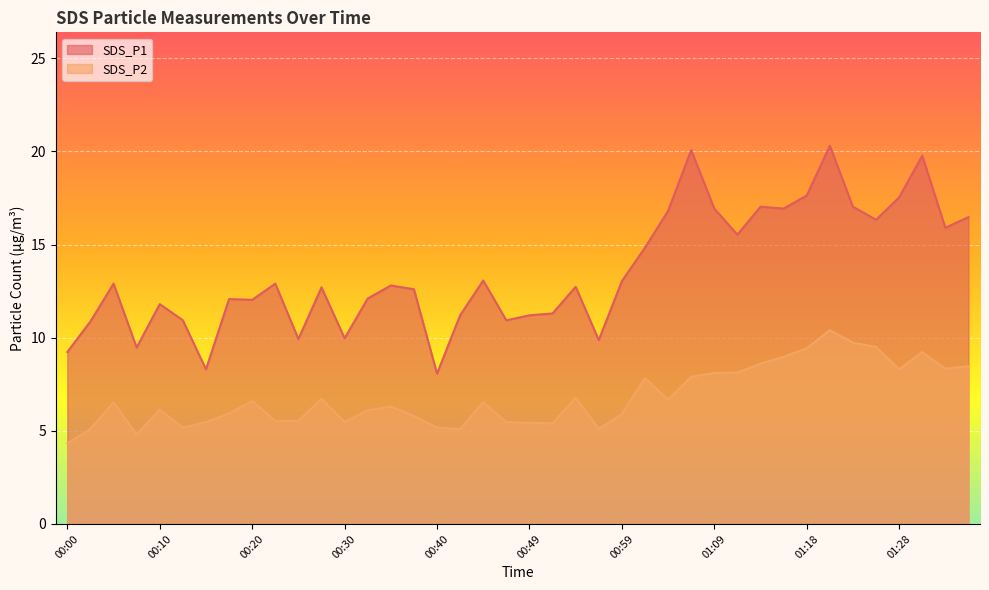

Which series changed the most between 01:04 and 01:33?

SDS_P2